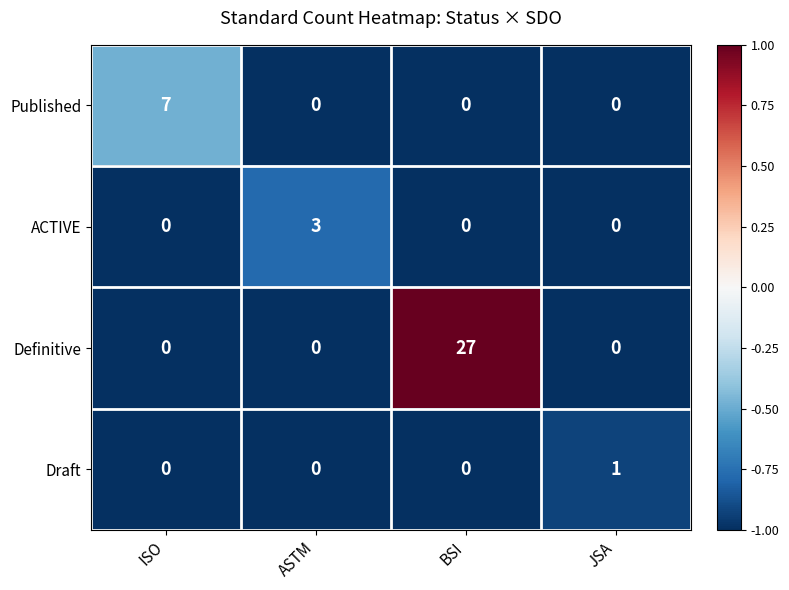

Reading left to right, list all the values displayed in this chart.

Published: ISO=7	ASTM=0	BSI=0	JSA=0
ACTIVE: ISO=0	ASTM=3	BSI=0	JSA=0
Definitive: ISO=0	ASTM=0	BSI=27	JSA=0
Draft: ISO=0	ASTM=0	BSI=0	JSA=1